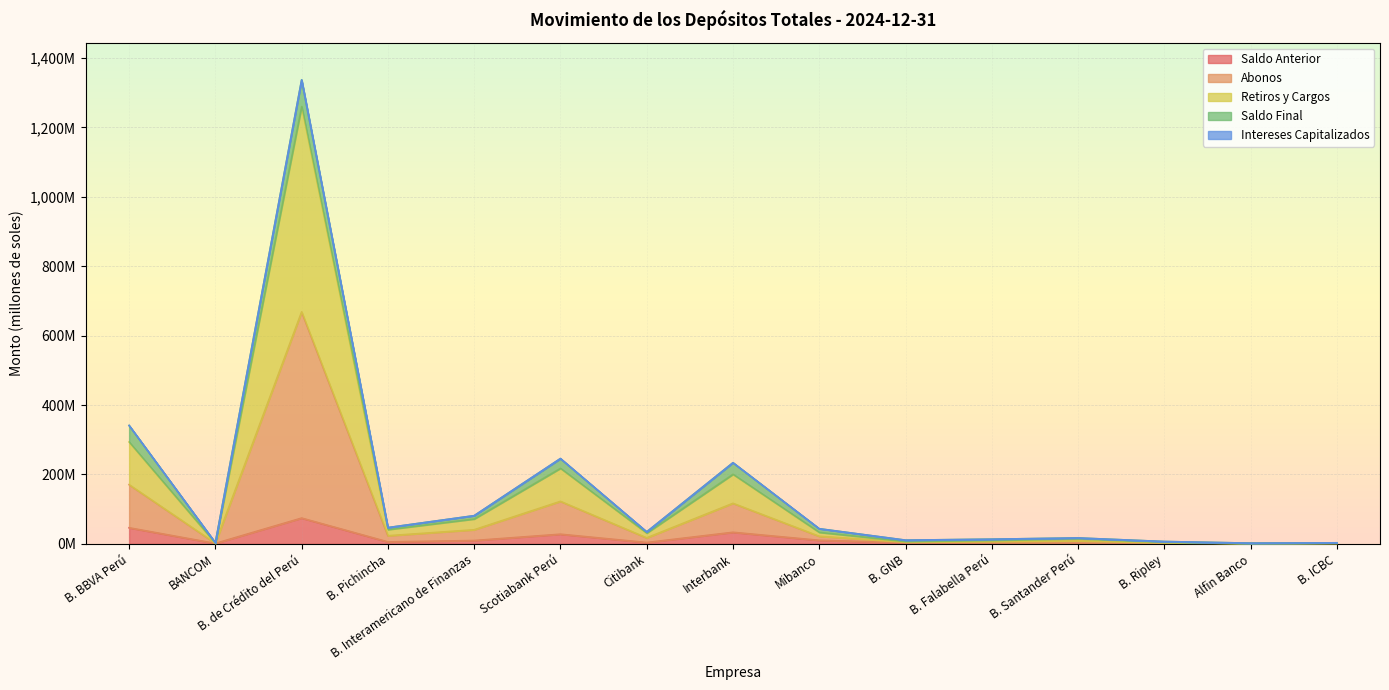

List the labels in order of Saldo Anterior value, smallest first.

B. ICBC, Alfin Banco, BANCOM, B. Ripley, B. Santander Perú, B. Falabella Perú, B. GNB, Citibank, B. Pichincha, B. Interamericano de Finanzas, Mibanco, Scotiabank Perú, Interbank, B. BBVA Perú, B. de Crédito del Perú